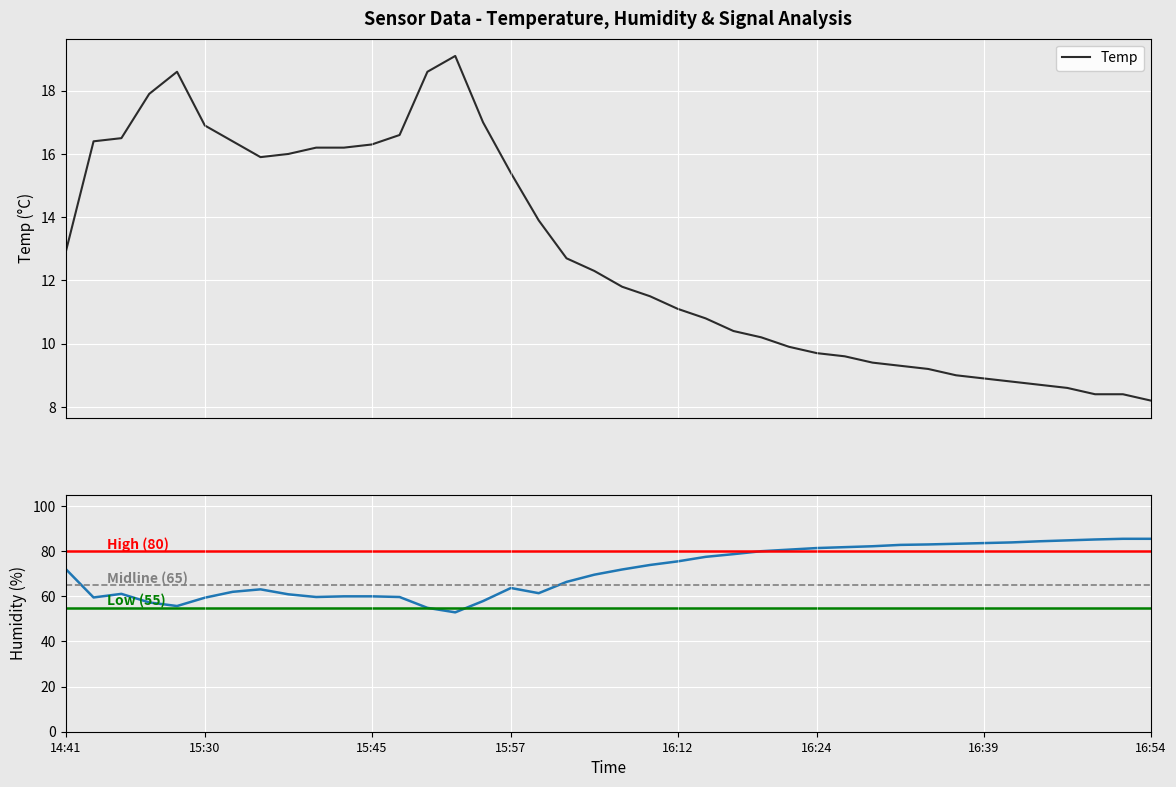

True or false: Humidity has a value of 57.3 at 15:23.

True